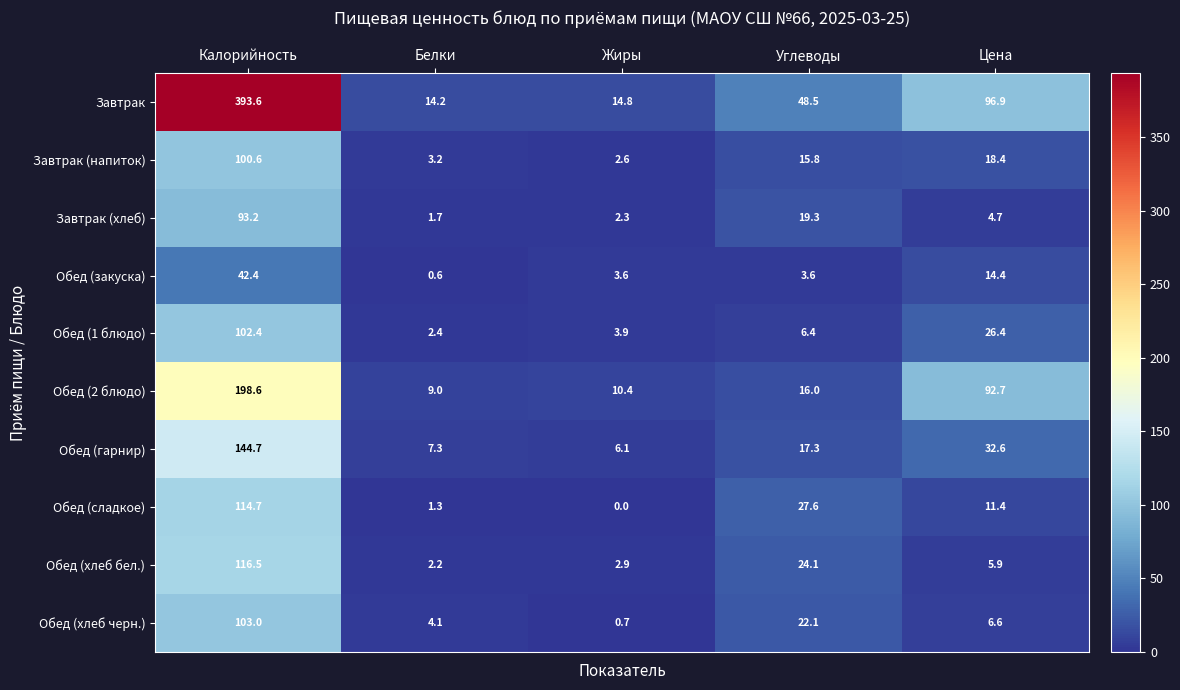

At which label does Обед (1 блюдо) reach its peak?

Калорийность